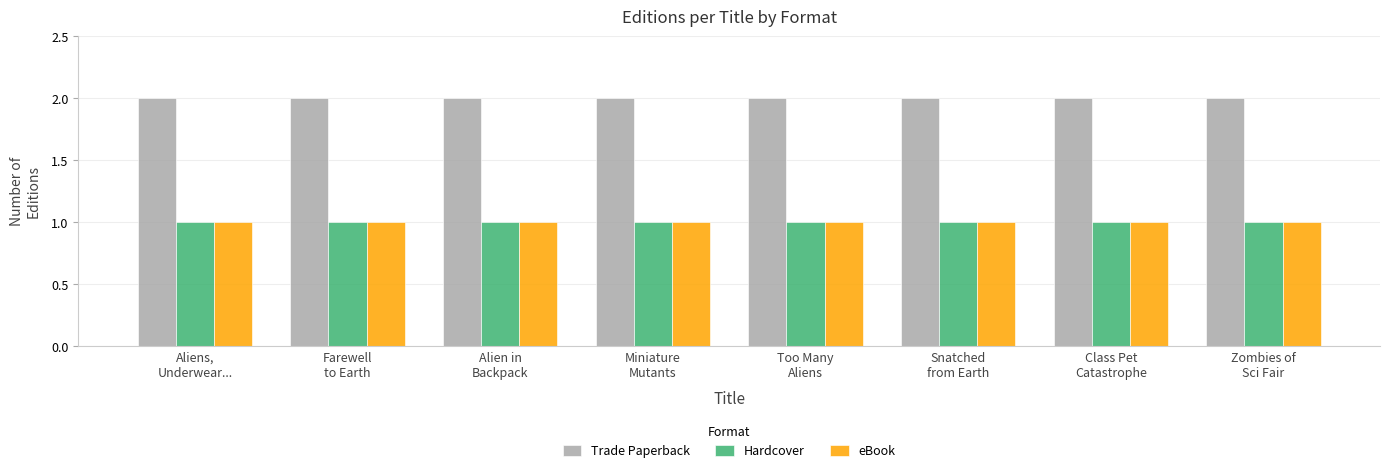

At how many categories does at least one series exceed 1?

8